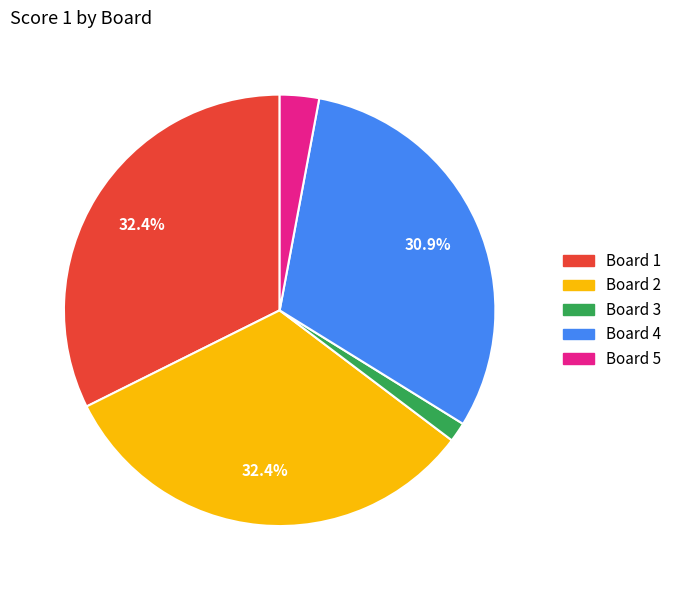

Which category has the smallest portion of the pie?

Board 3